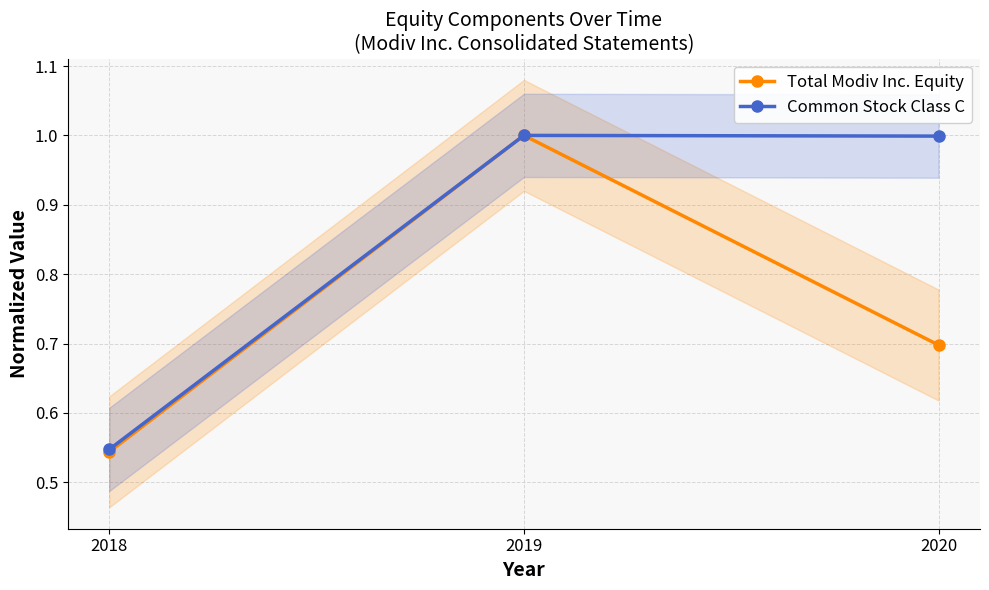

What are all the series names shown in the legend?

Total Modiv Inc. Equity, Common Stock Class C